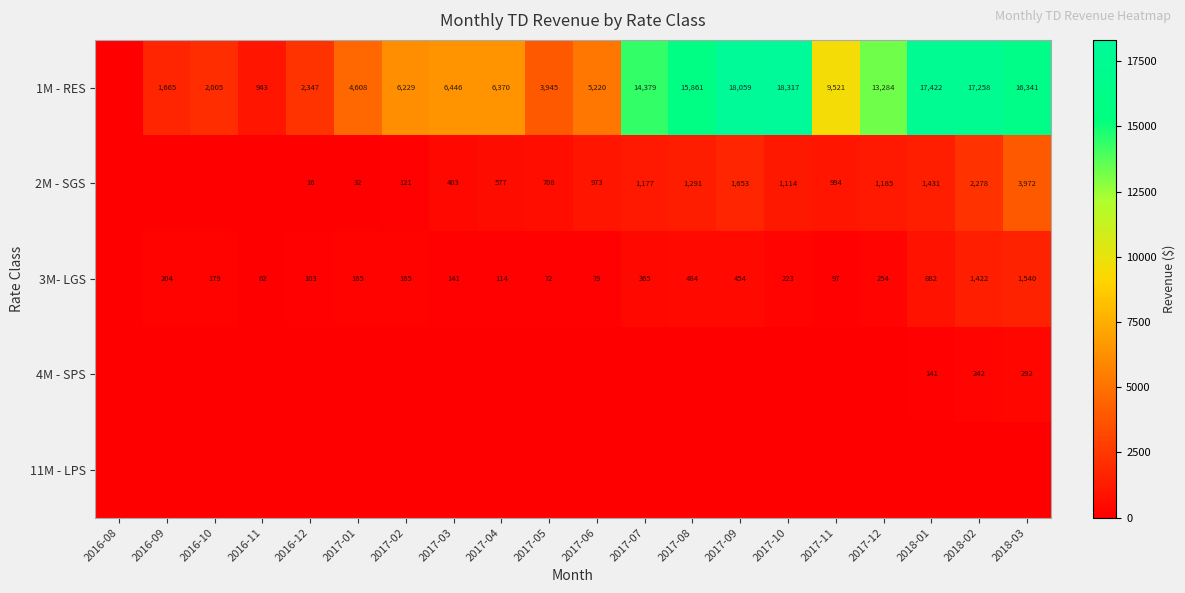

Is it true that 1M - RES equals 5220 at 2017-06?

True